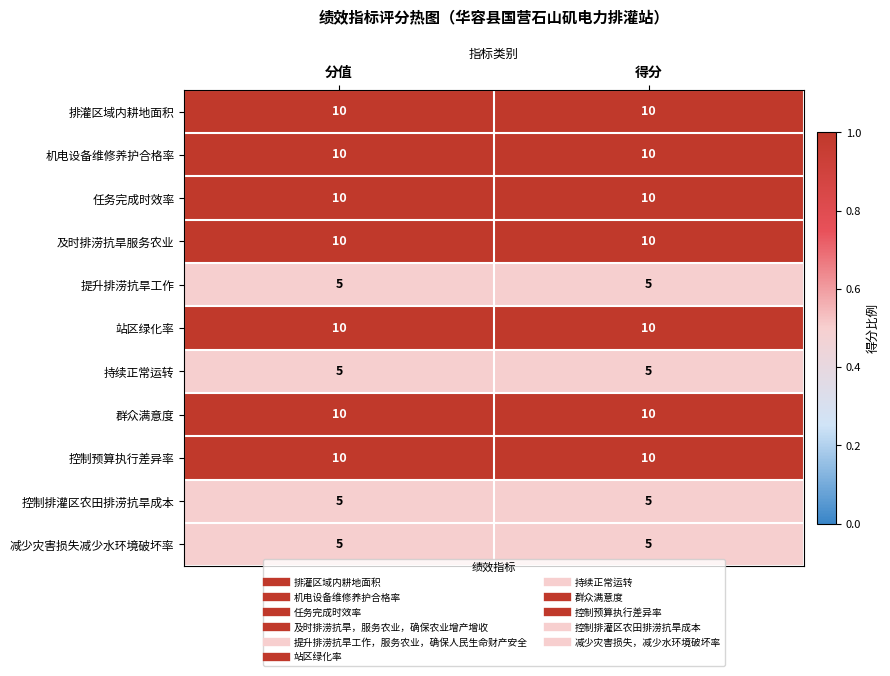

How many data points does each series have?

2